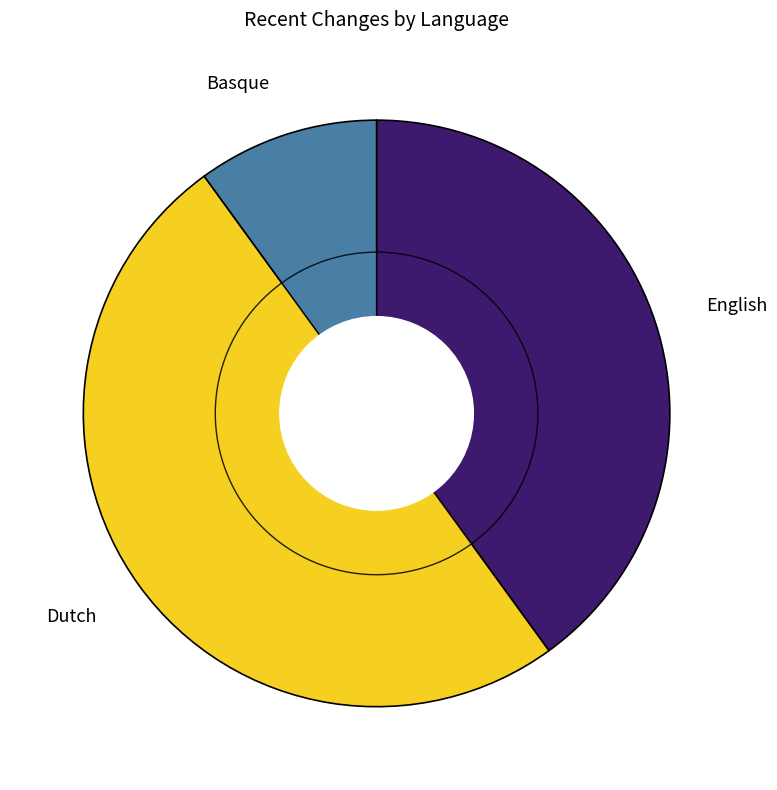

To the nearest percent, what percentage of the pie is Dutch?

50%